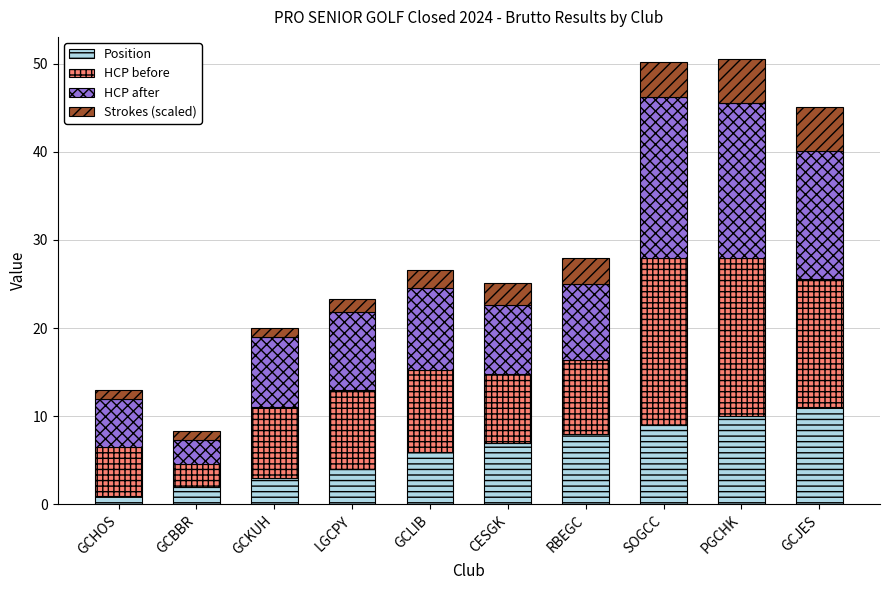

What is the total value across all series at CESGK?

25.1